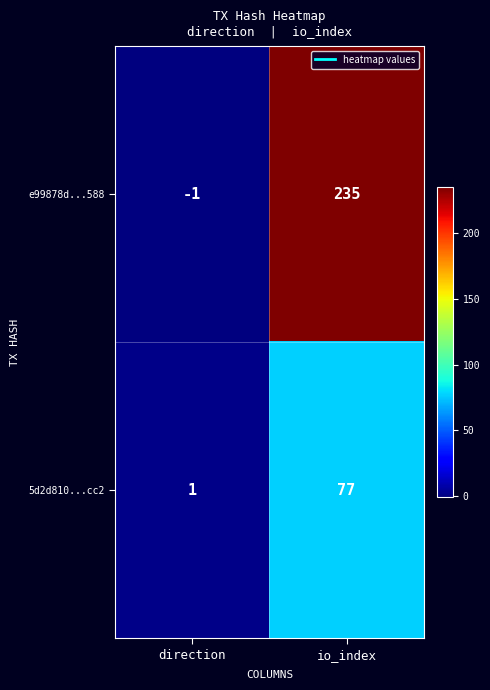

What is the spread (max minus min) of values at io_index?

158